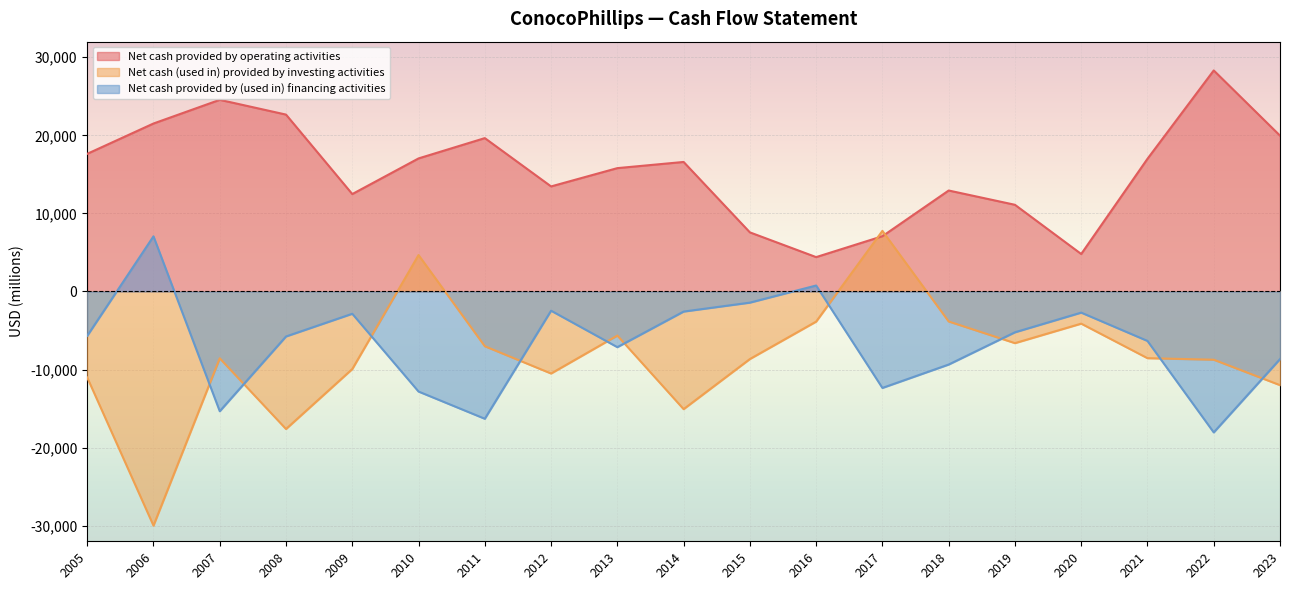

Which series has the largest total across all categories?

Net cash provided by operating activities